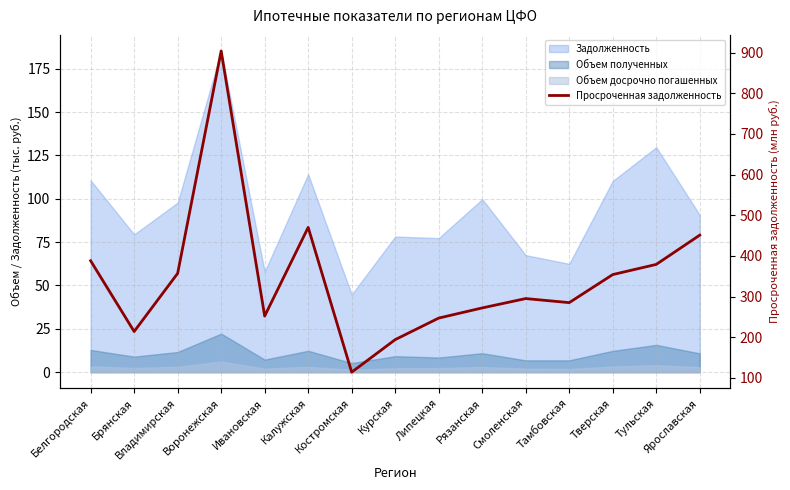

Where does the data first go above 295?

Белгородская